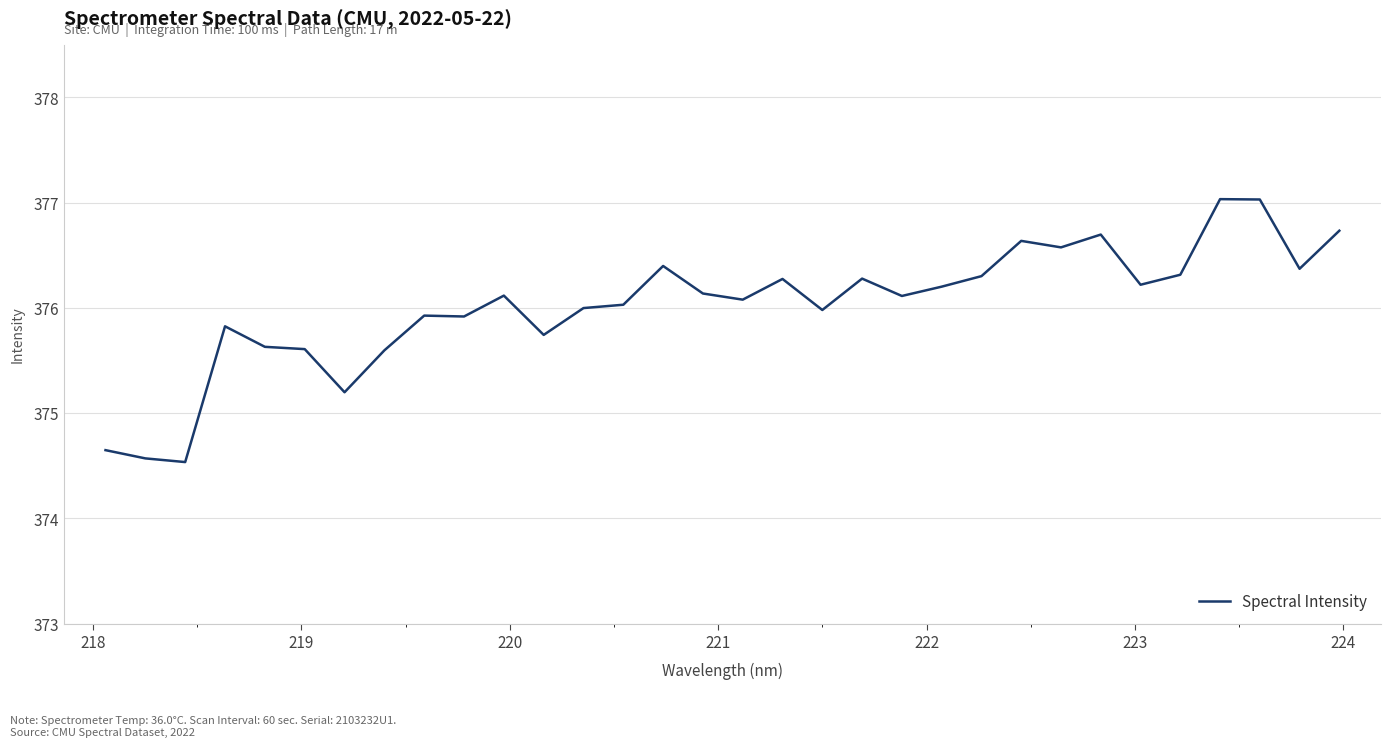

What is the greatest value displayed?

377.0